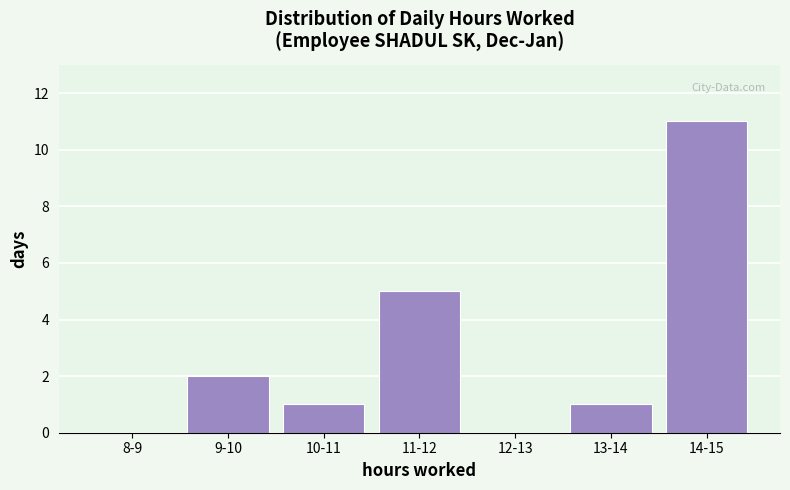

Reading left to right, extract all data points from this chart.

8-9=0	9-10=2	10-11=1	11-12=5	12-13=0	13-14=1	14-15=11